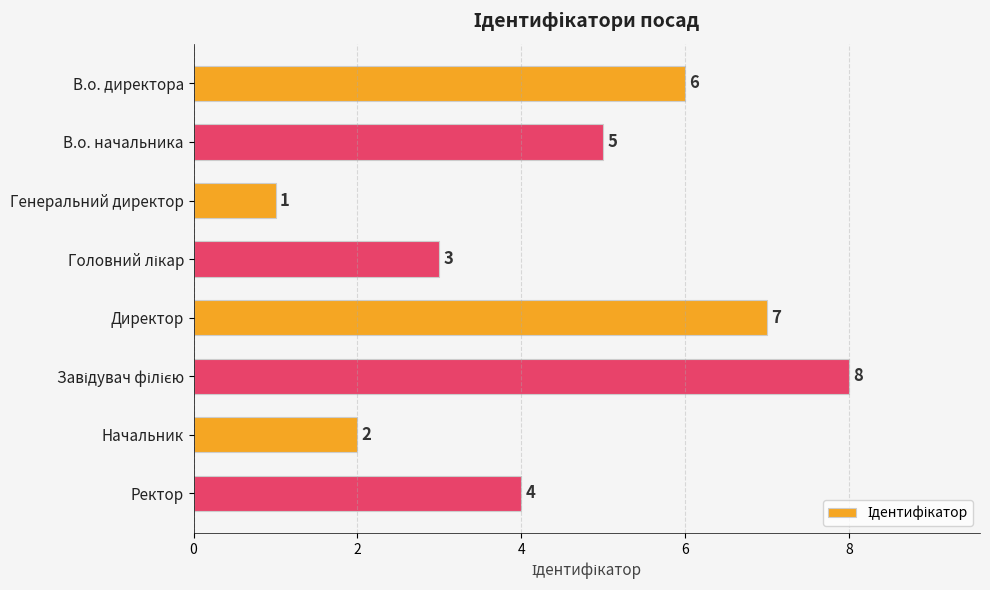

True or false: the data shows 1 at Генеральний директор.

True